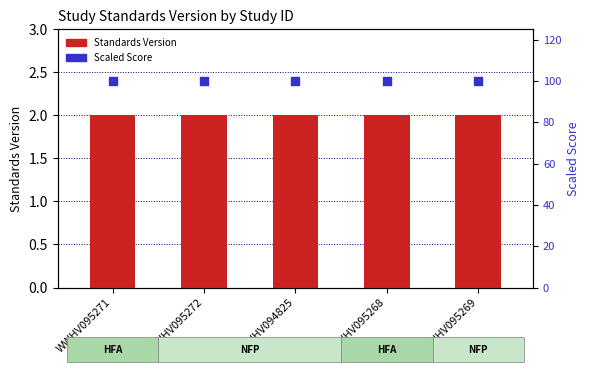

Which series has the largest Y range (max minus min)?

Standards Version